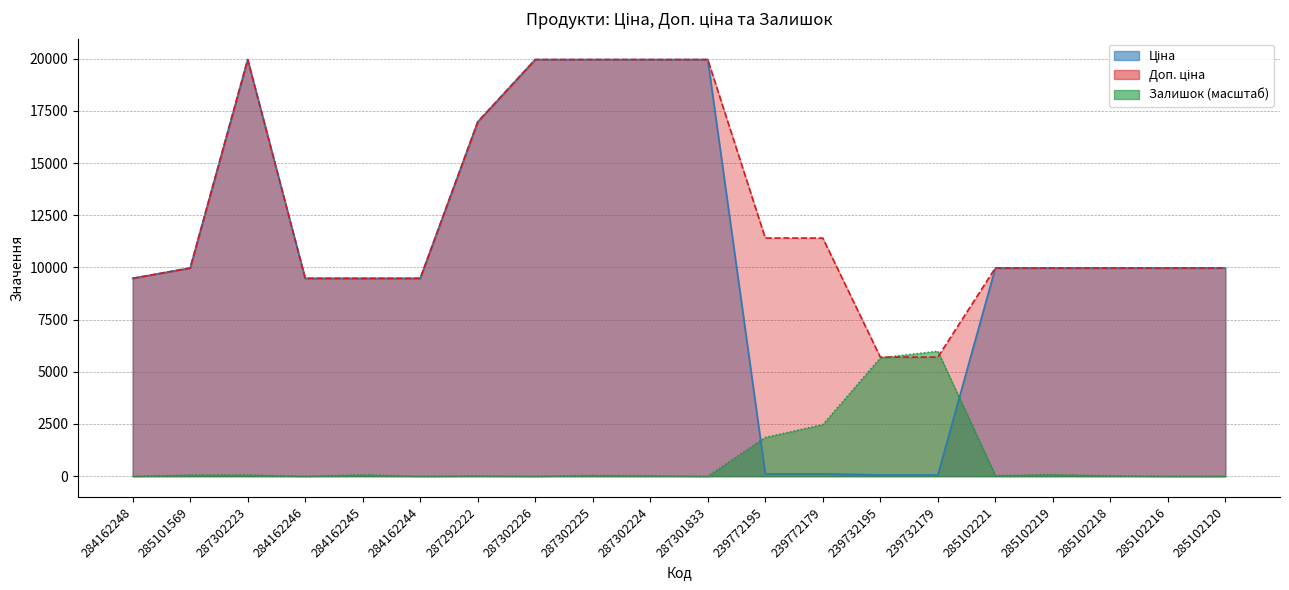

What is the greatest value displayed?

19964.2